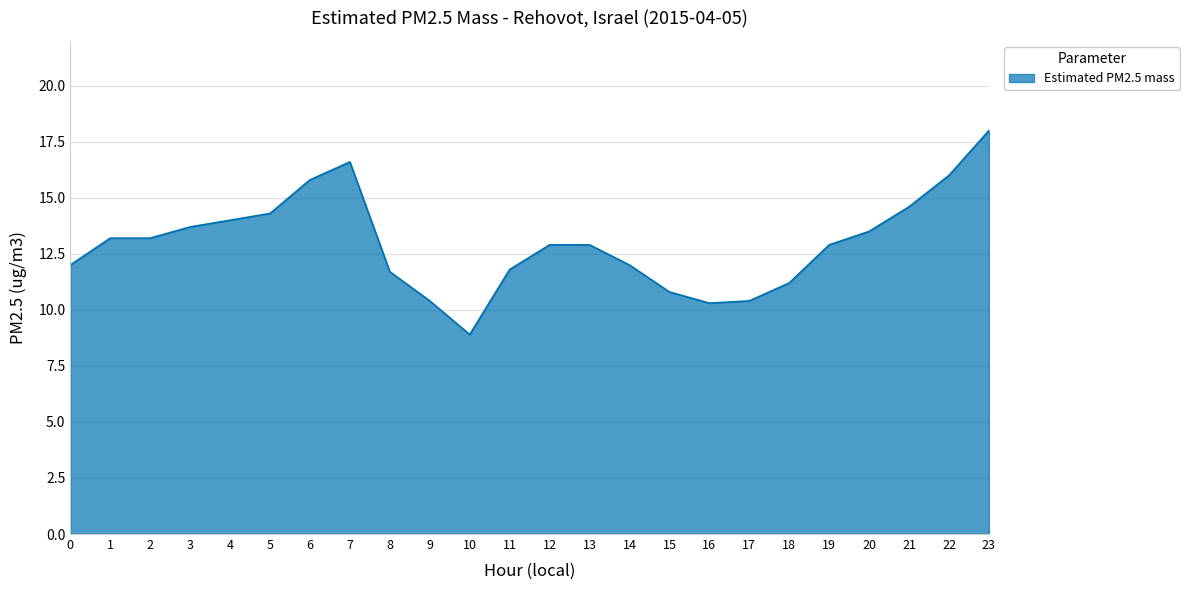

What is the difference between the values at 16 and 11?

1.5